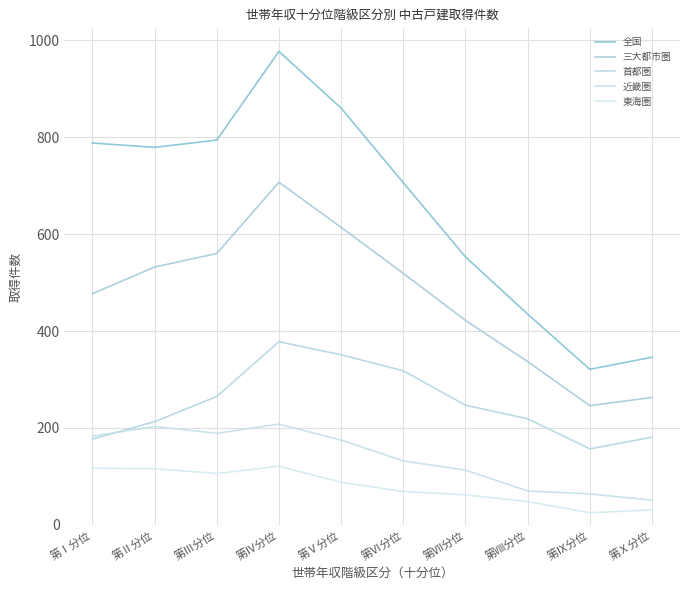

Where does the 三大都市圏 series first go above 519?

第Ⅱ分位